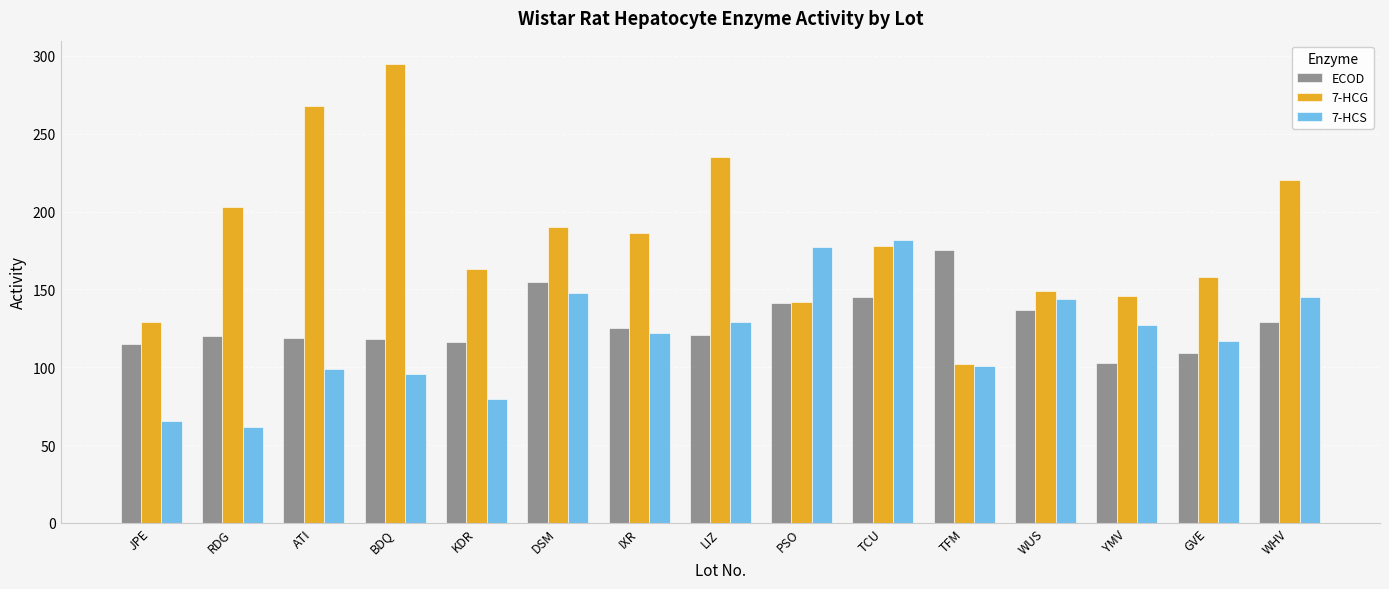

Which series changed the most between LIZ and WUS?

7-HCG